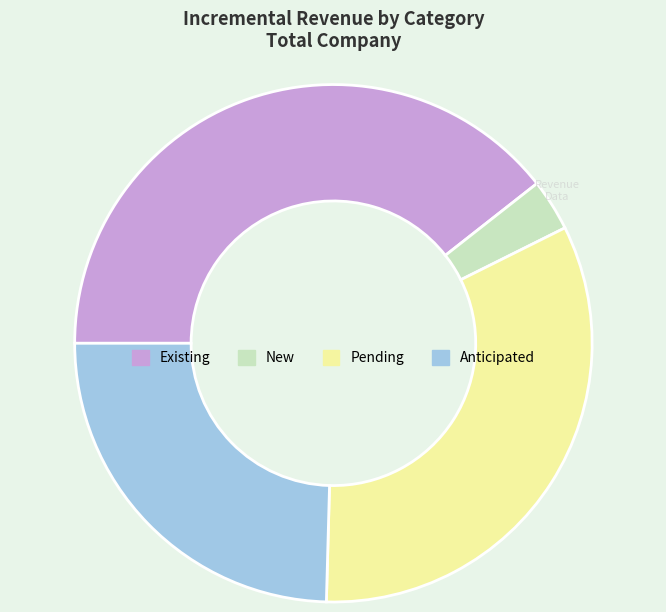

The Pending slice represents 19% of the pie. True or false?

False